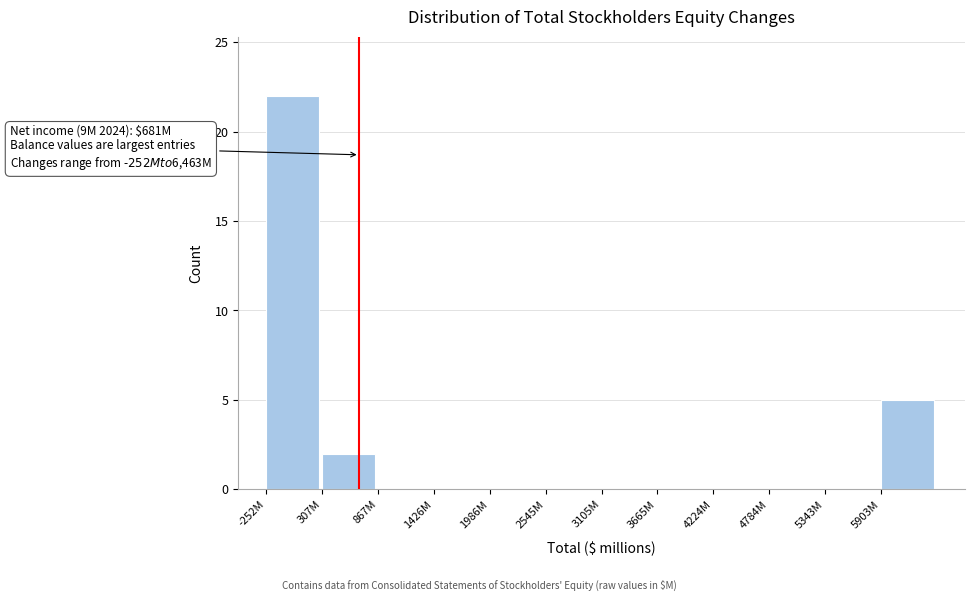

Reading left to right, list all the values displayed in this chart.

-252M=22	307M=2	867M=0	1426M=0	1986M=0	2545M=0	3105M=0	3665M=0	4224M=0	4784M=0	5343M=0	5903M=5